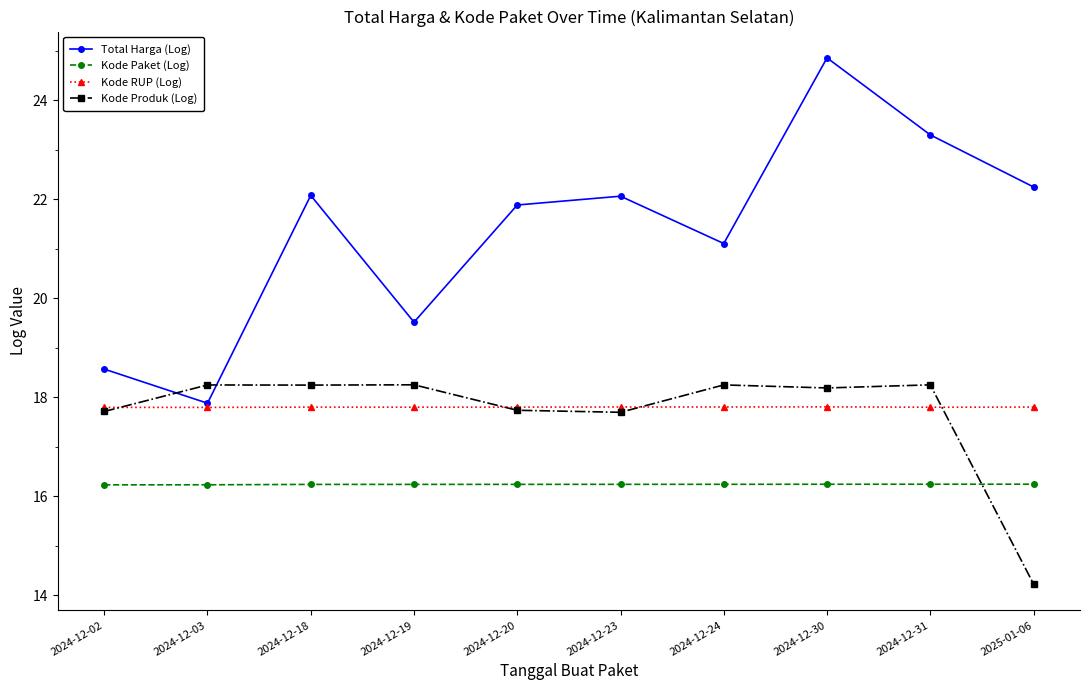

At which category is the sum across all series the highest?

2024-12-30